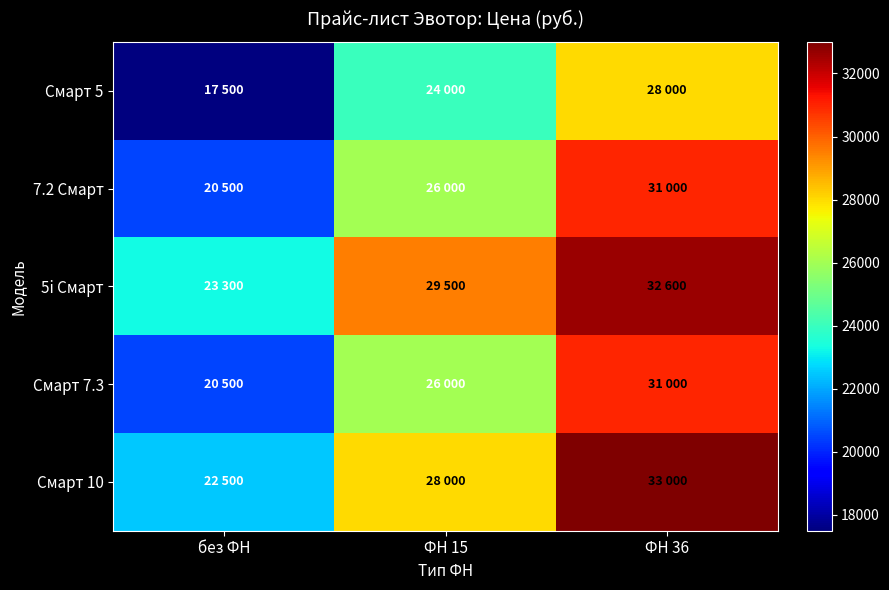

Reading left to right, what are all the values shown in this chart?

Смарт 5: без ФН=17500	ФН 15=24000	ФН 36=28000
7.2 Смарт: без ФН=20500	ФН 15=26000	ФН 36=31000
5i Смарт: без ФН=23300	ФН 15=29500	ФН 36=32600
Смарт 7.3: без ФН=20500	ФН 15=26000	ФН 36=31000
Смарт 10: без ФН=22500	ФН 15=28000	ФН 36=33000